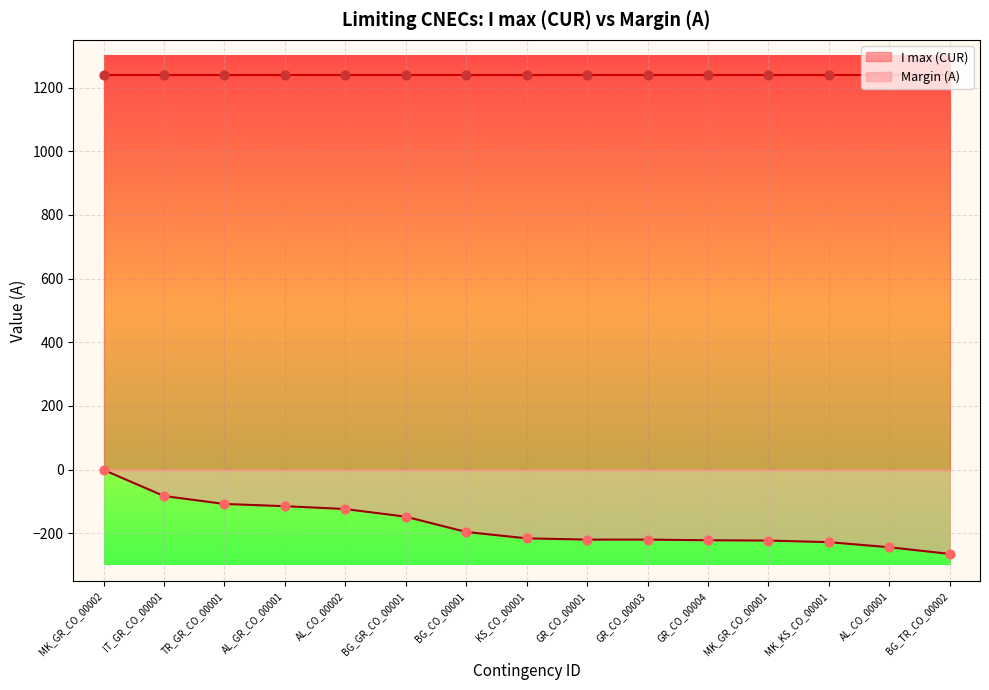

Which has a higher value, KS_CO_00001 or TR_GR_CO_00001?

TR_GR_CO_00001